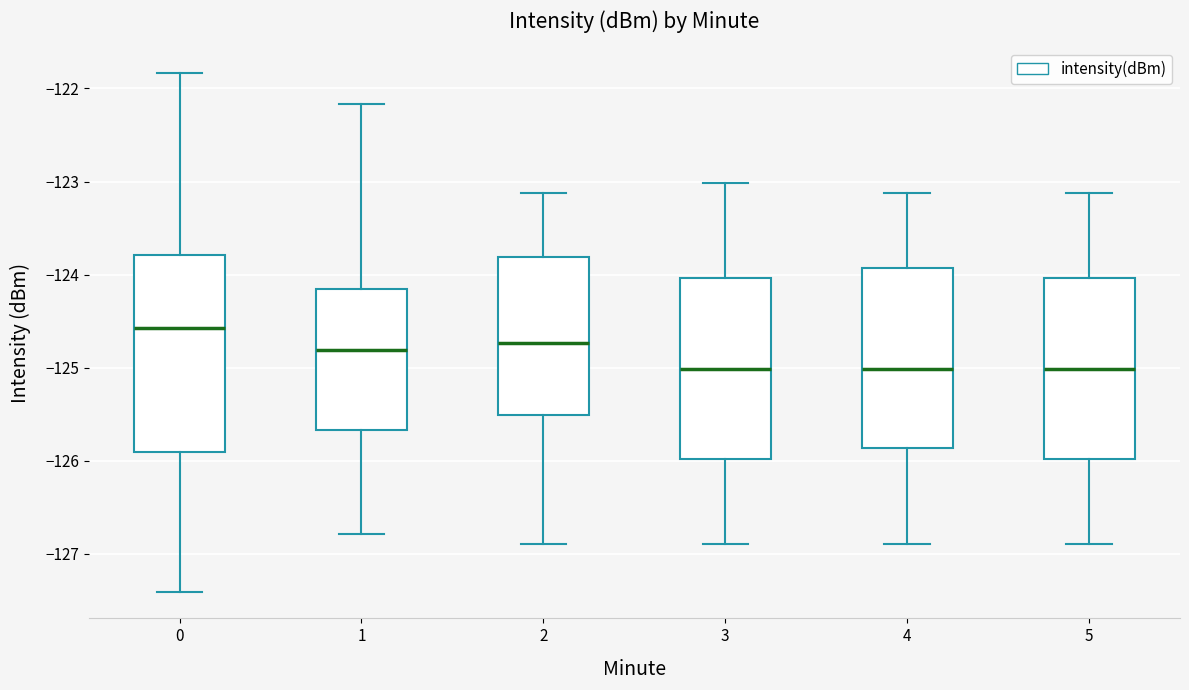

Where does the upper whisker of the box at x = 4 end on the y-axis? The values are not printed on the chart, so give them approximately, as read against the axis.

-123.1